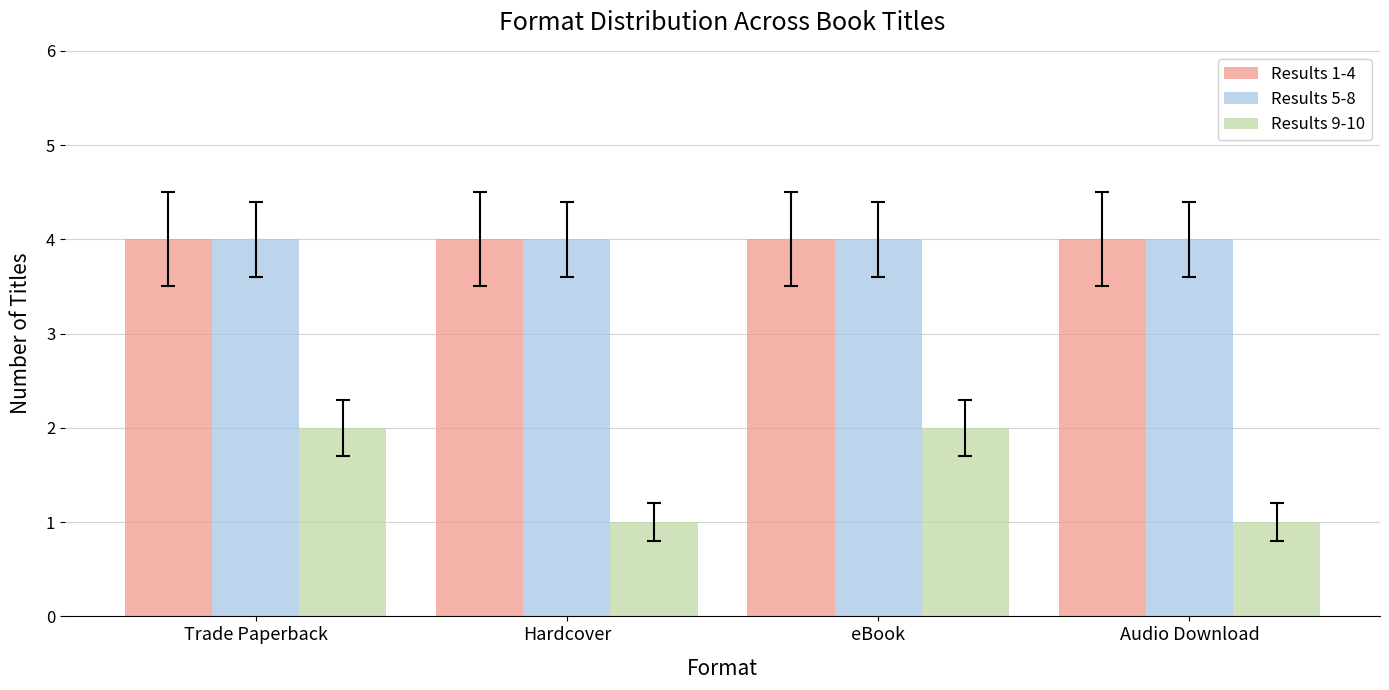

What is the label of the 3rd bar from the right?

Hardcover